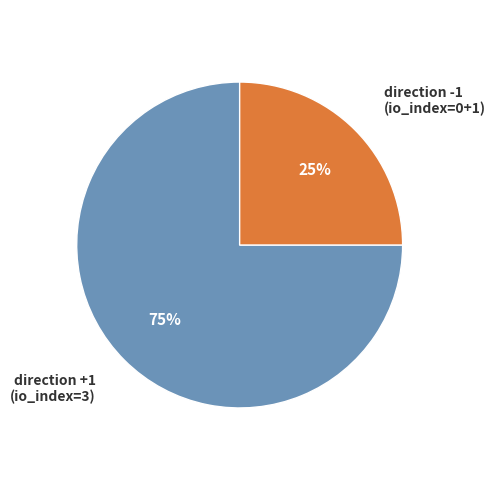

Count the number of slices in the pie.

2